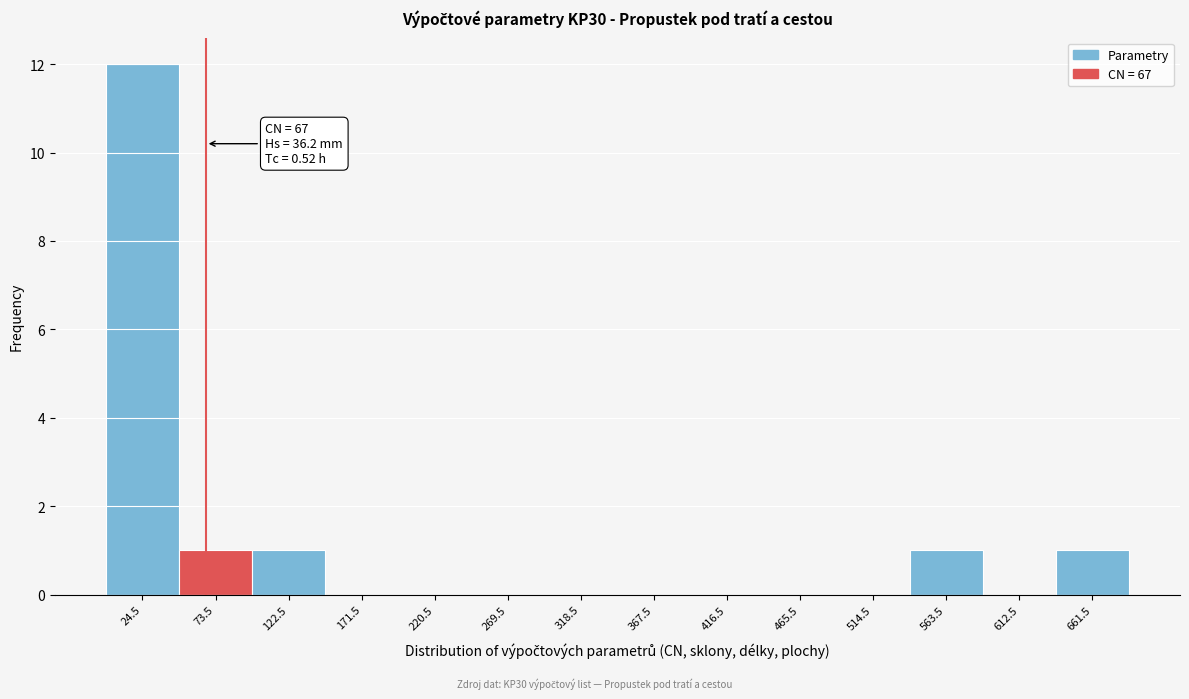

Which range on the x-axis has the tallest bar?

0 to 49